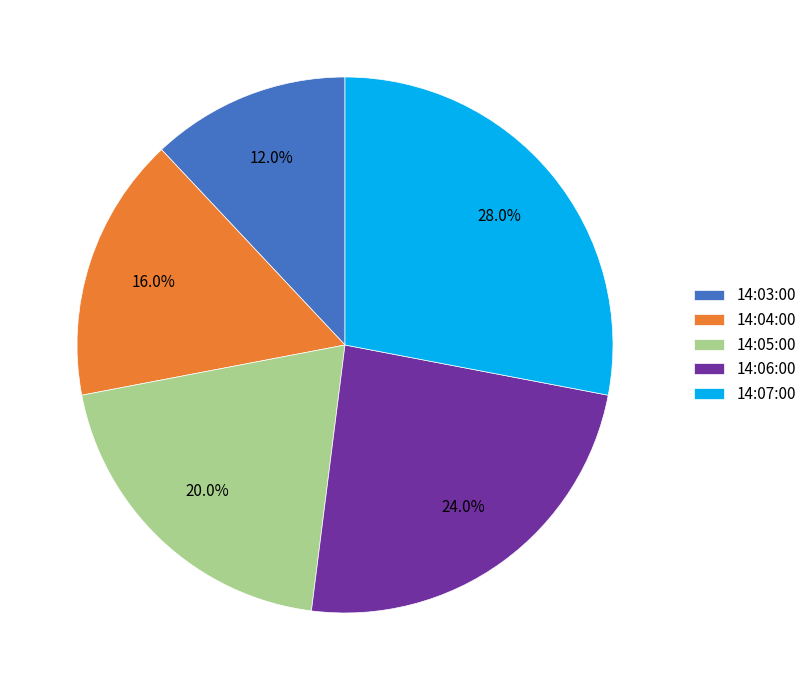

Do 14:05:00 and 14:04:00 together represent more than half of the pie?

No